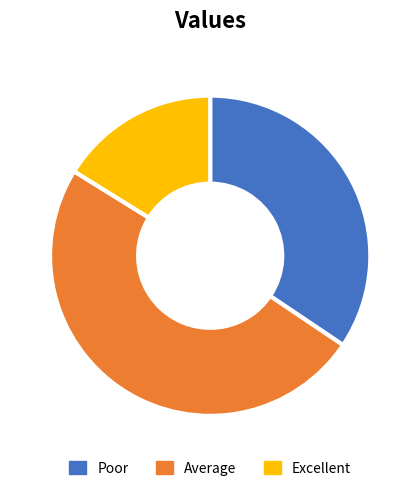

Does any single category account for the majority?

No